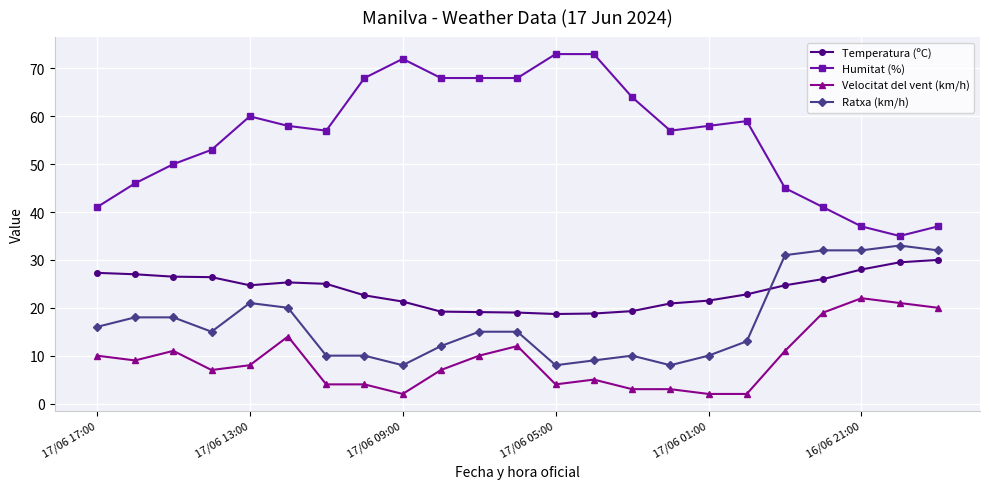

True or false: Velocitat del vent (km/h) has more than 2 interior local peaks.

True